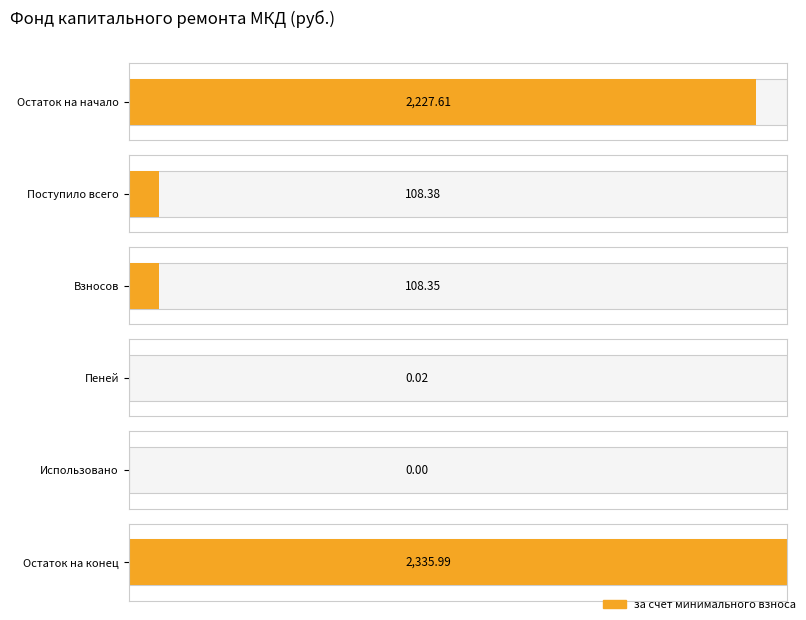

What is the label of the 3rd bar from the right?

Пеней